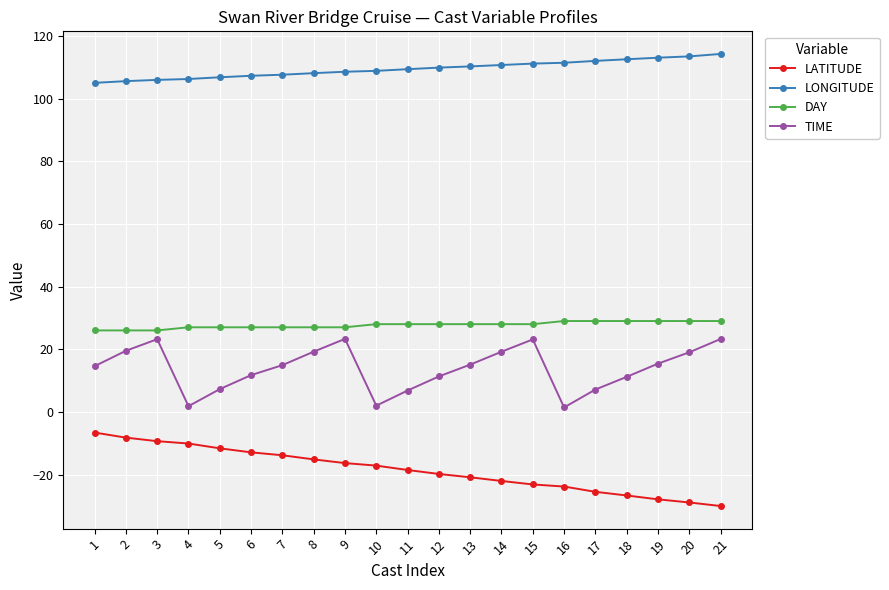

List the series in order of their peak value, lowest first.

LATITUDE, TIME, DAY, LONGITUDE